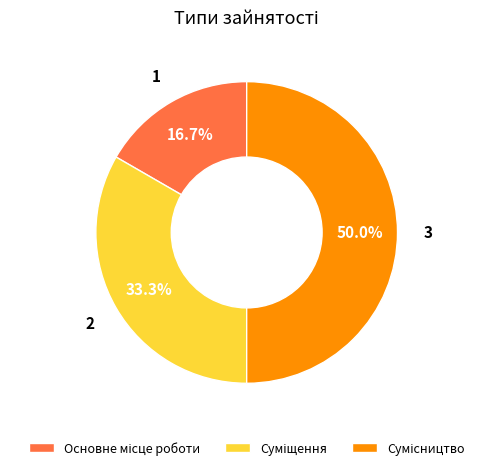

Is it true that Суміщення is 33% of the pie?

True